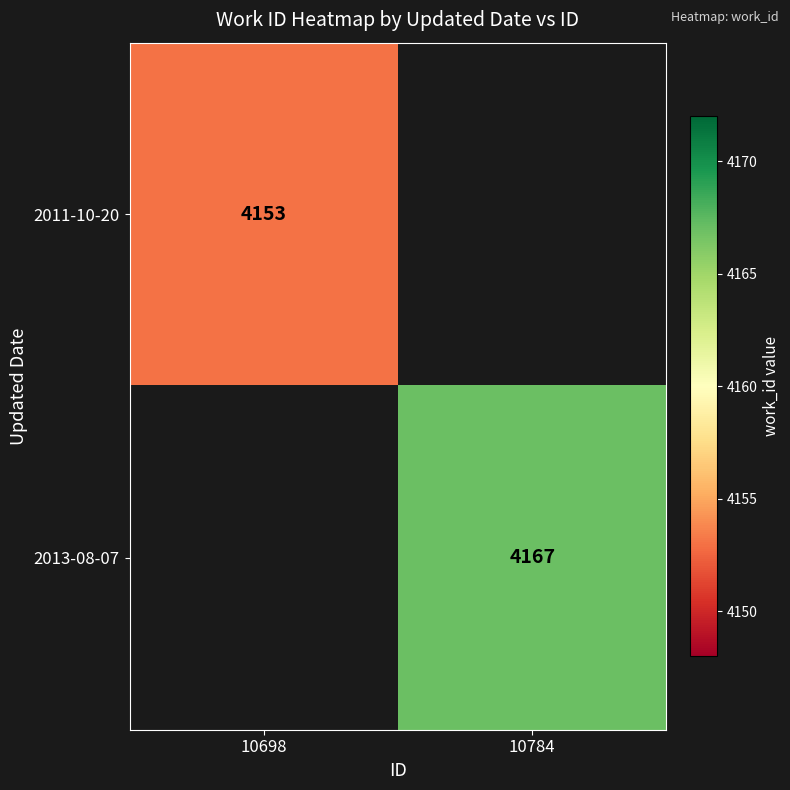

At how many categories does at least one series exceed 4159?

1